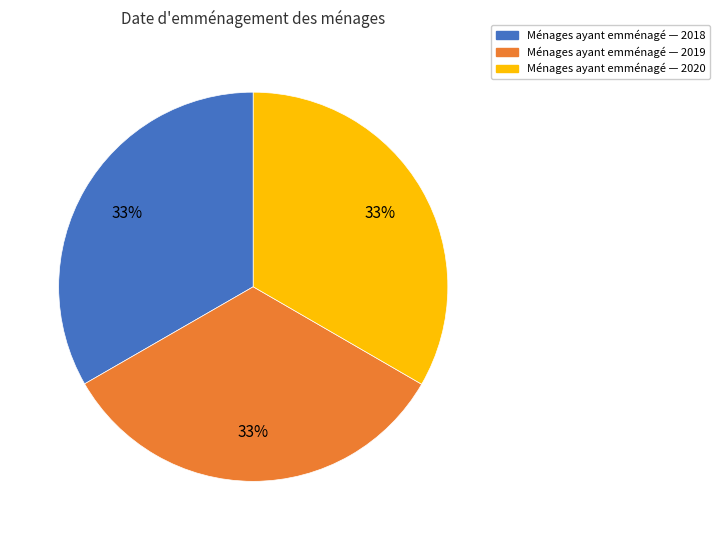

Is there a majority slice in this chart?

No